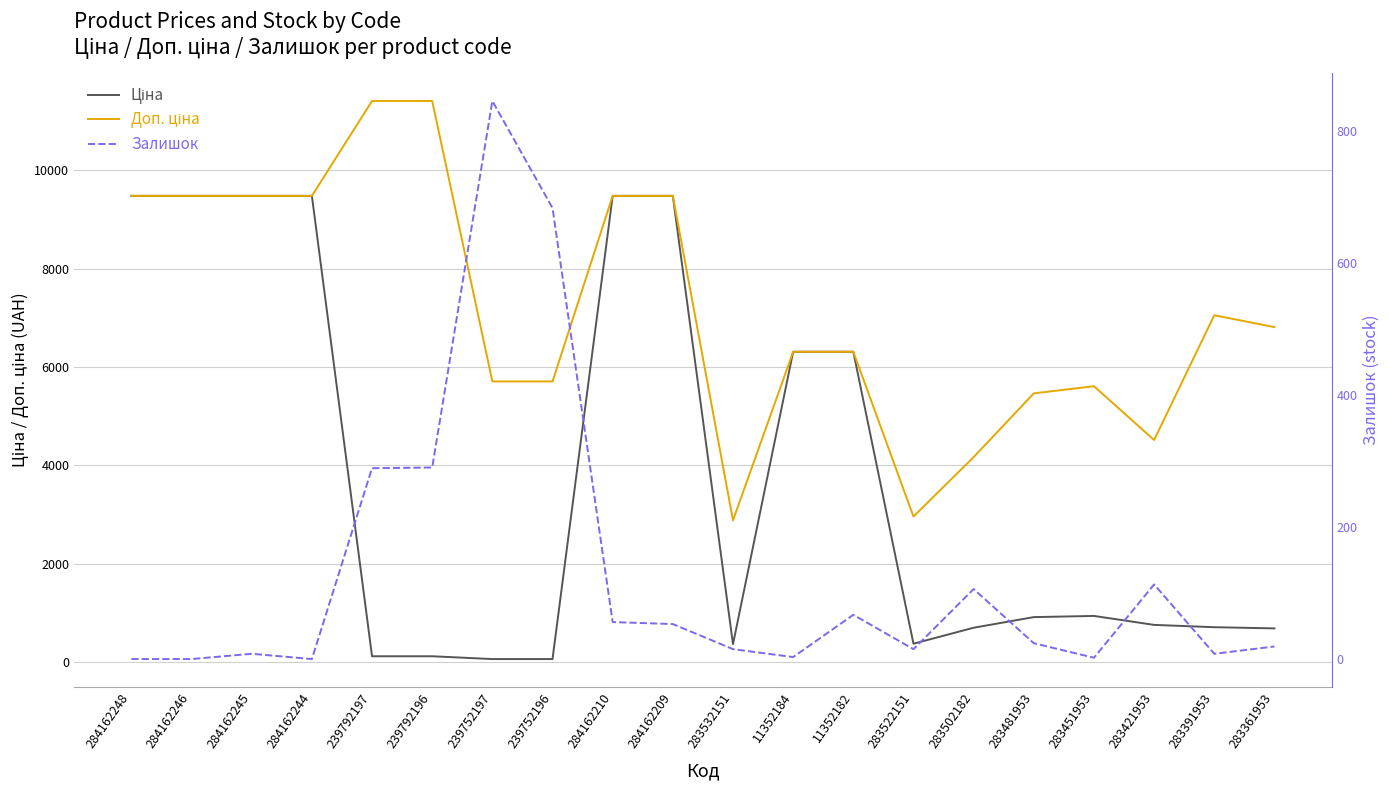

Which label corresponds to the largest value in the chart?

239792197